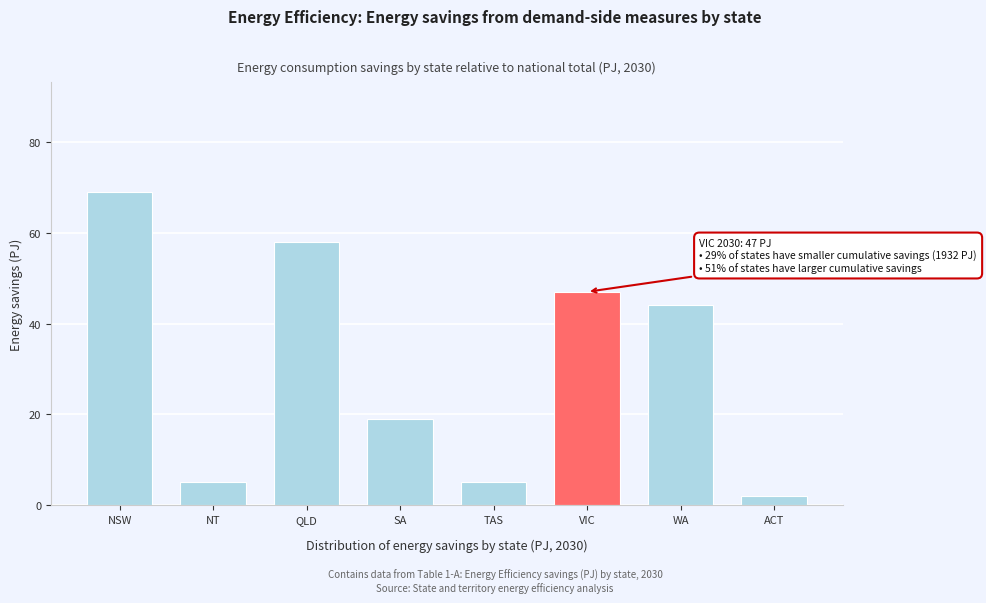

Reading left to right, what are all the values shown in this chart?

NSW=69	NT=5	QLD=58	SA=19	TAS=5	VIC=47	WA=44	ACT=2